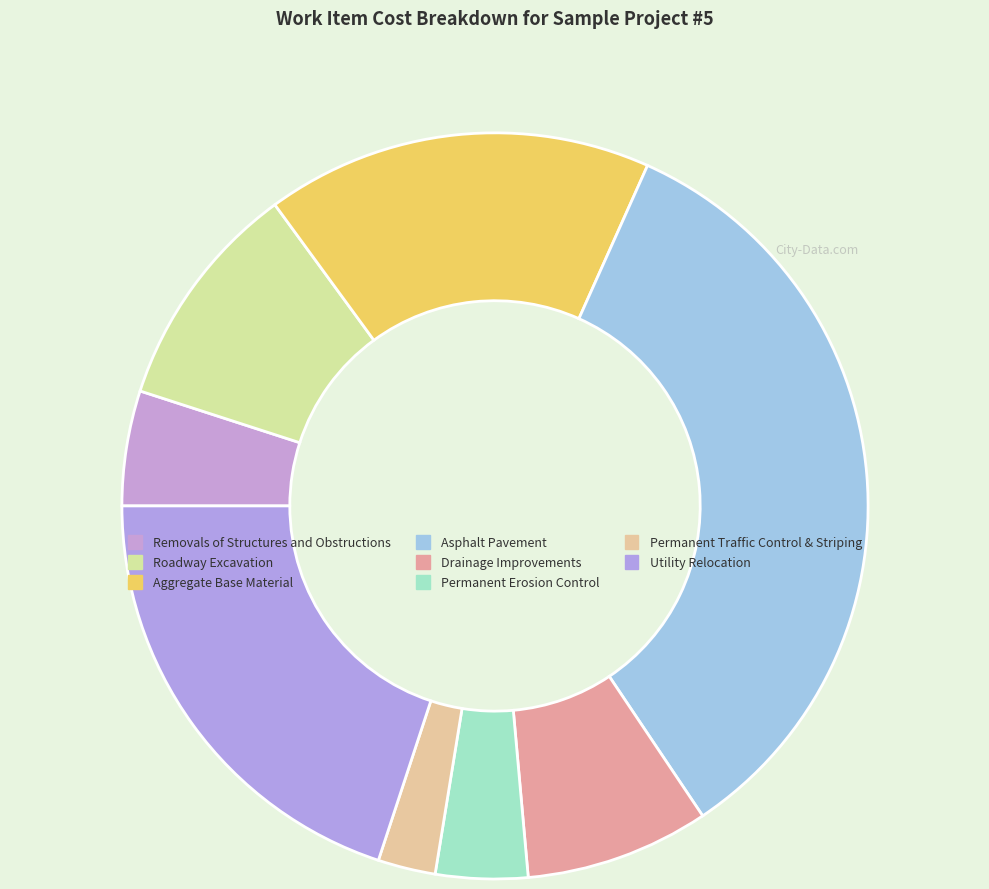

Which slice is the largest?

Asphalt Pavement